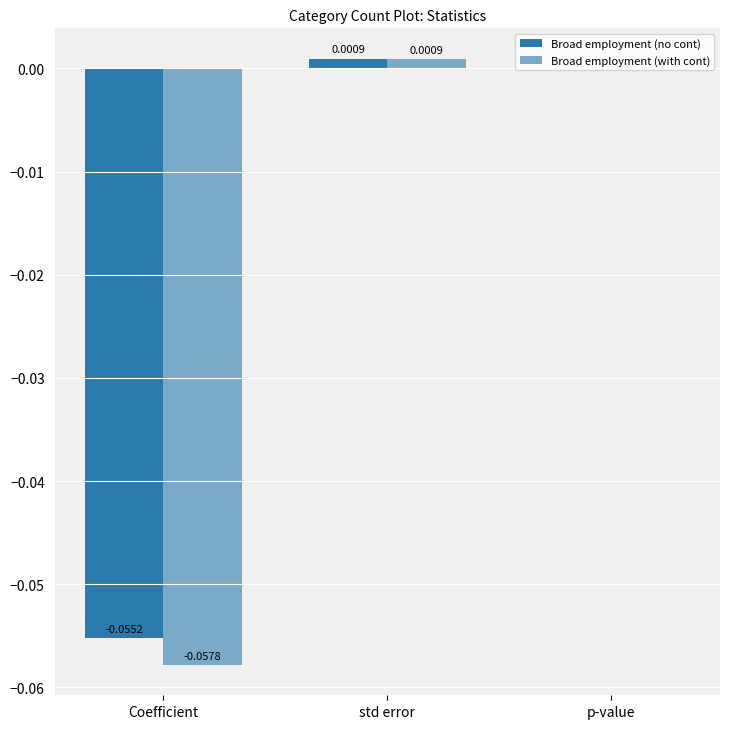

Where is Broad employment (no cont) nearest to the value 0?

p-value